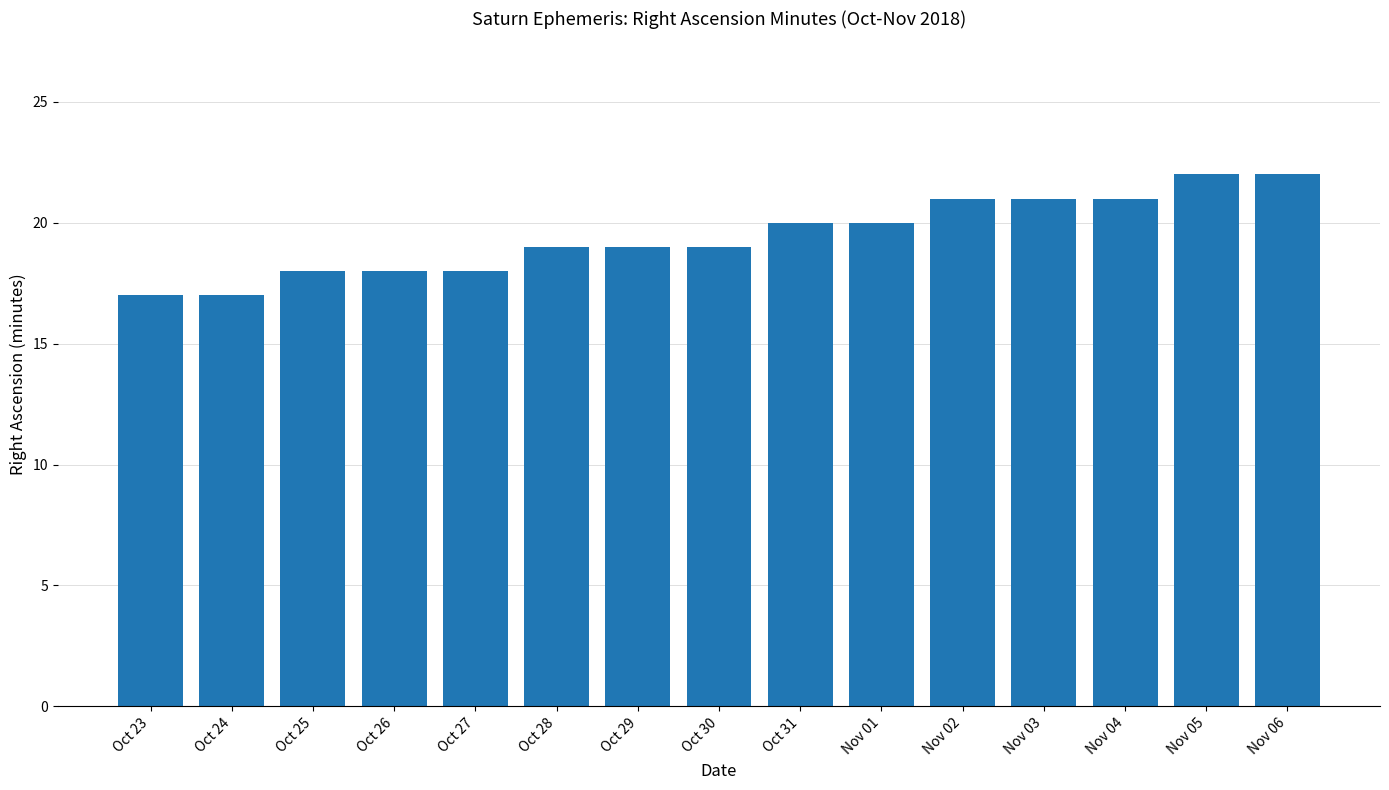

The chart shows a value of 29 at Nov 03. True or false?

False